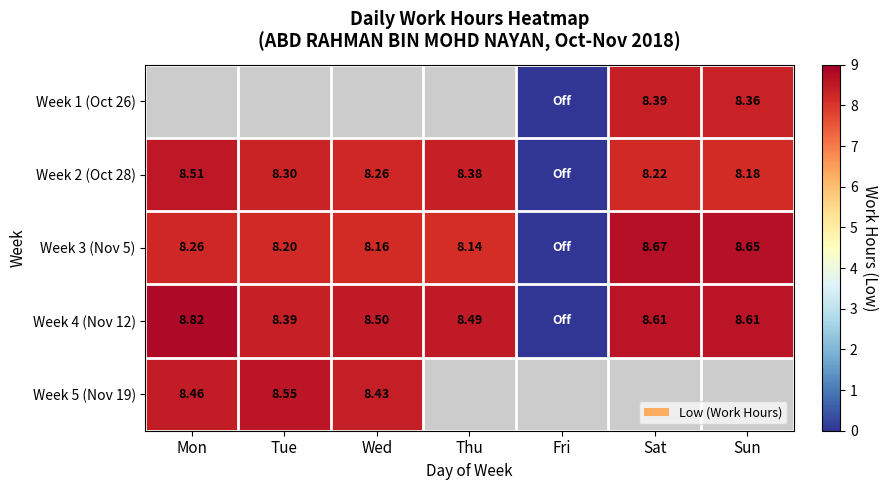

Is the value of Week 4 (Nov 12) at Wed greater than the value of Week 2 (Oct 28) at Wed?

Yes